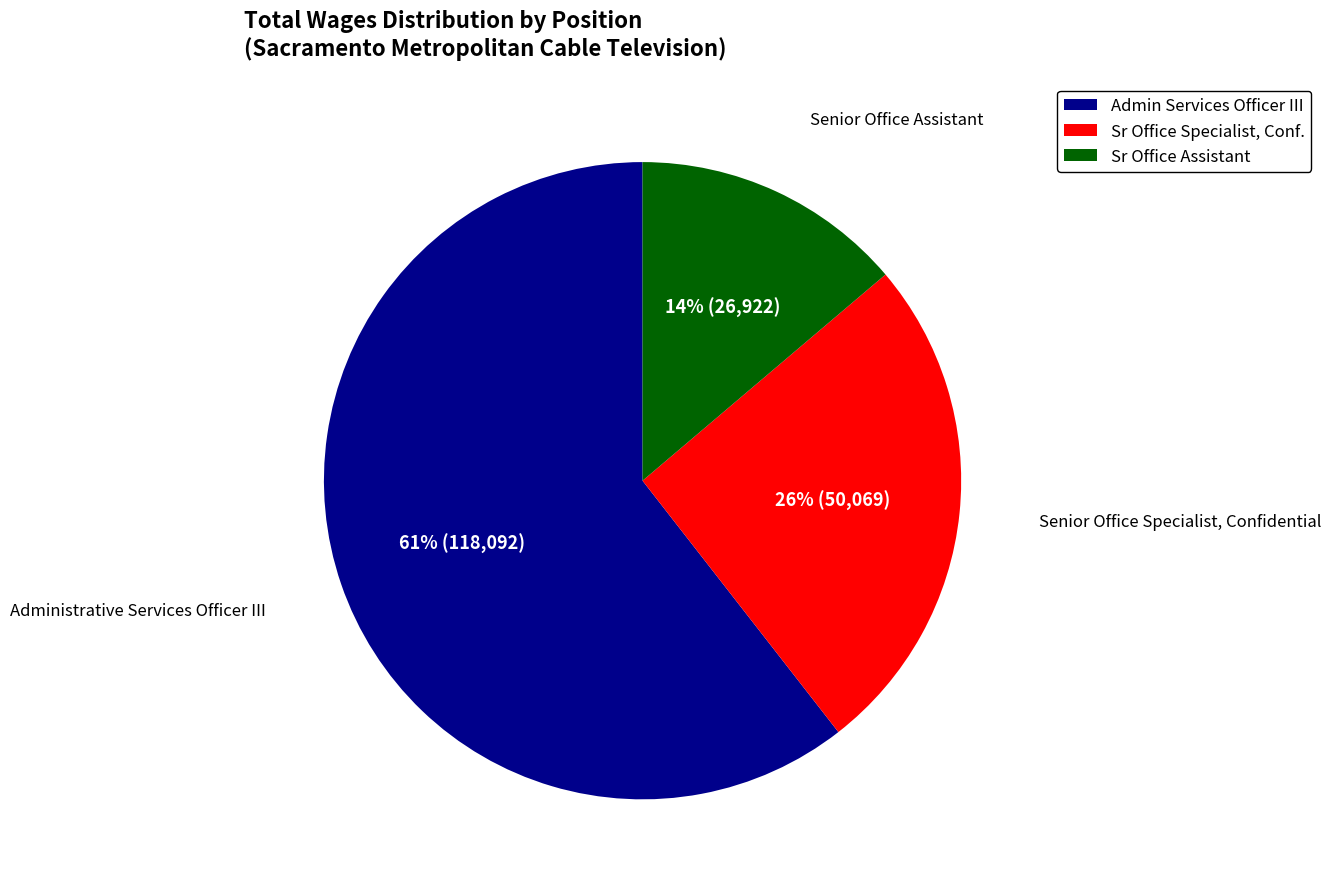

To the nearest percent, what percentage of the pie is Senior Office Assistant?

14%